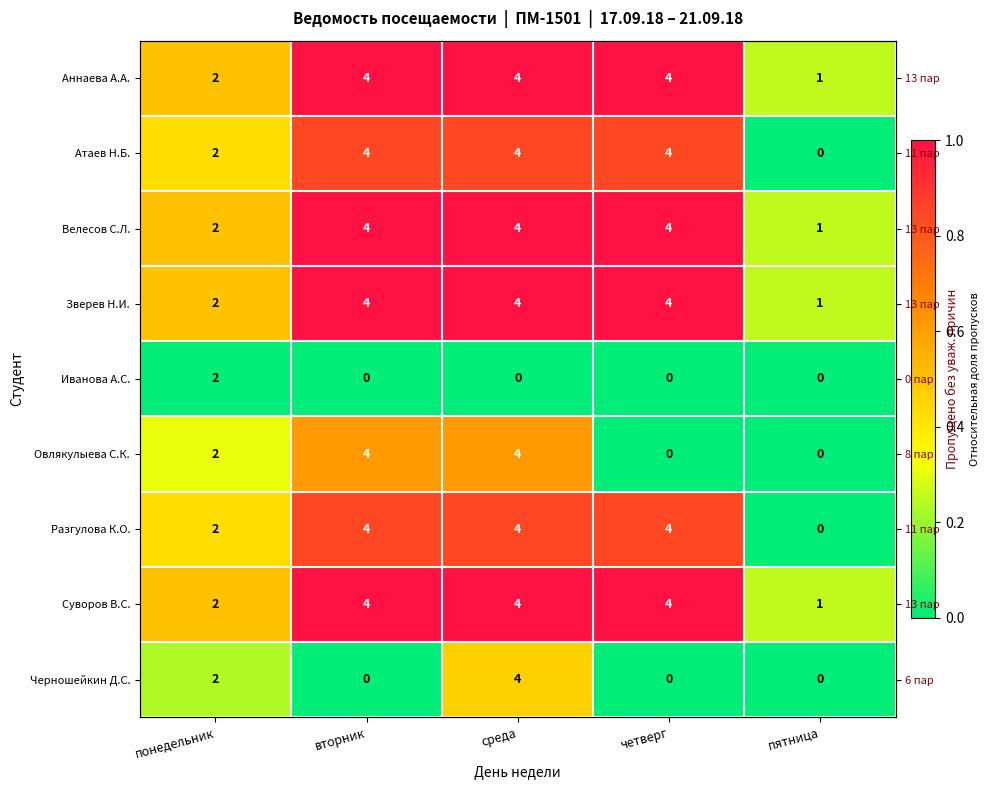

What is the sum of the Суворов В.С. values at вторник and пятница?

1.2